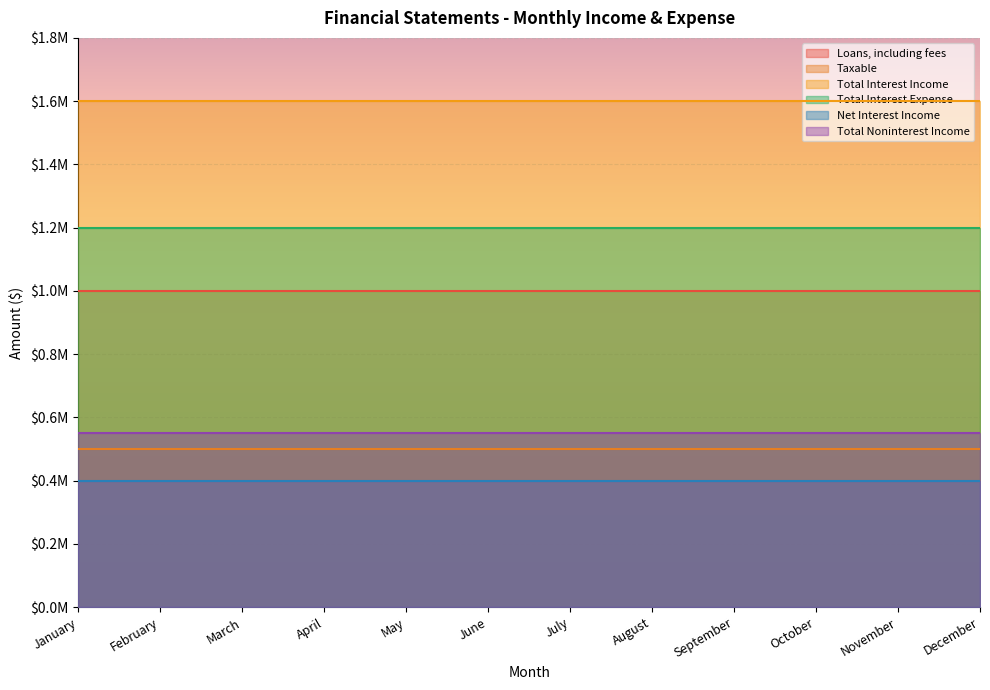

What is the difference between the highest and lowest values at March?

1200000